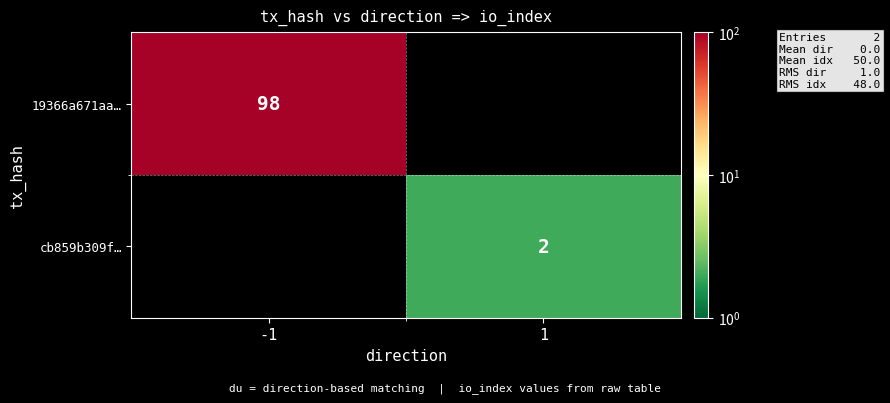

The value of 19366a671aa… at -1 is 98. True or false?

True